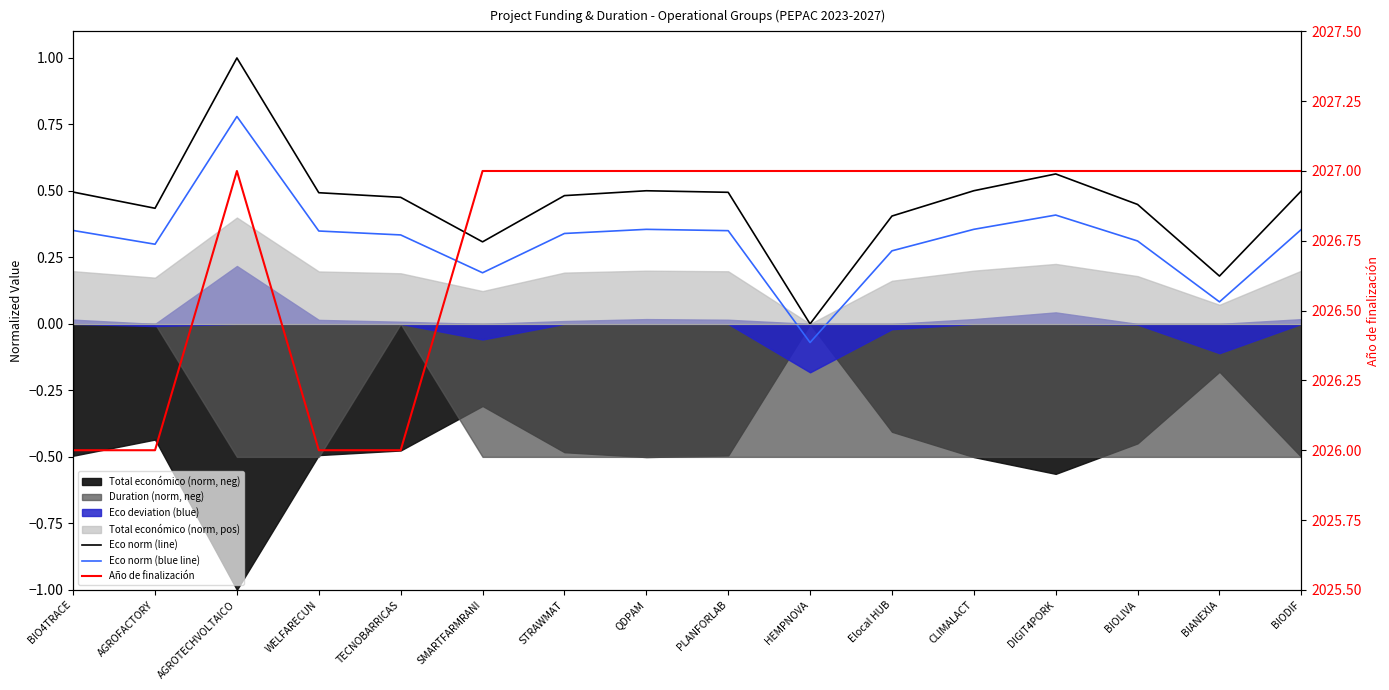

Reading right to left, transcribe all the data shown in this chart.

Eco norm (line): 0.5	0.2	0.4	0.6	0.5	0.4	0.0	0.5	0.5	0.5	0.3	0.5	0.5	1.0	0.4	0.5
Eco norm (blue line): 0.4	0.1	0.3	0.4	0.4	0.3	-0.1	0.4	0.4	0.3	0.2	0.3	0.3	0.8	0.3	0.4
Año de finalización: 2027.0	2027.0	2027.0	2027.0	2027.0	2027.0	2027.0	2027.0	2027.0	2027.0	2027.0	2026.0	2026.0	2027.0	2026.0	2026.0